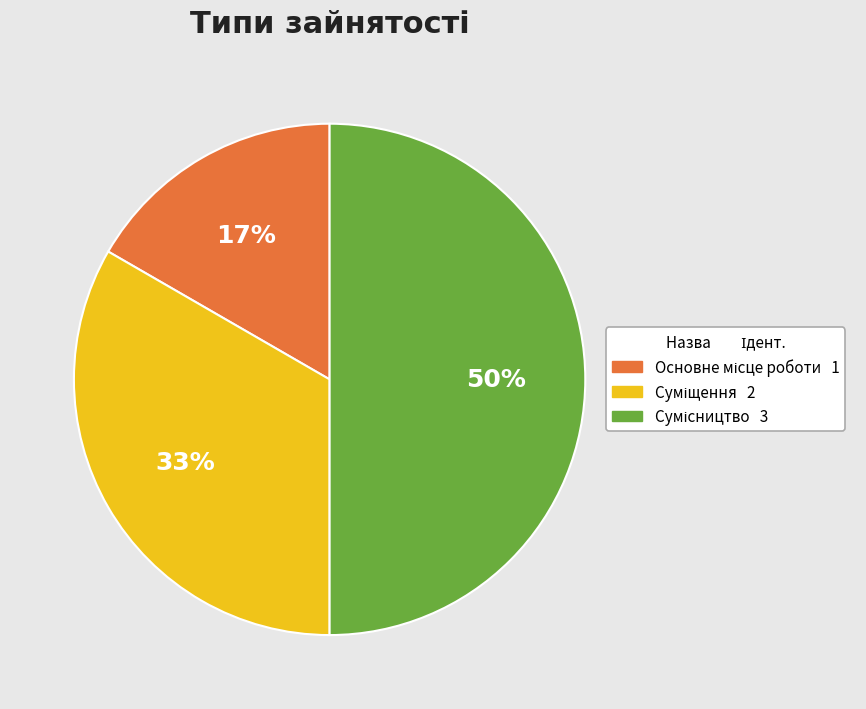

To the nearest percent, what is the average slice percentage?

33%